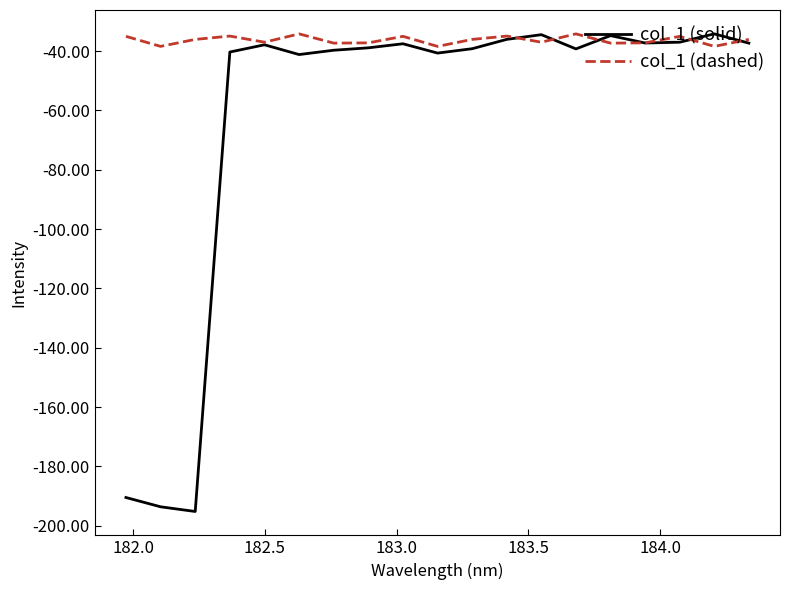

Which series has the widest spread of values?

col_1 (solid)